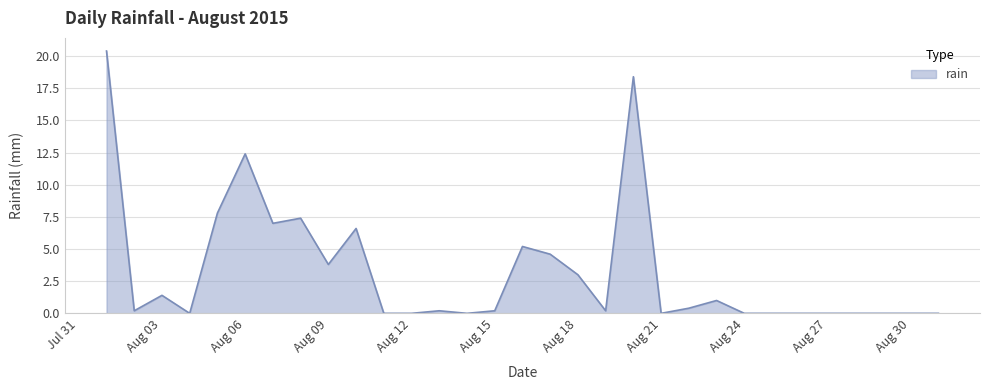

What is the average value?

3.2